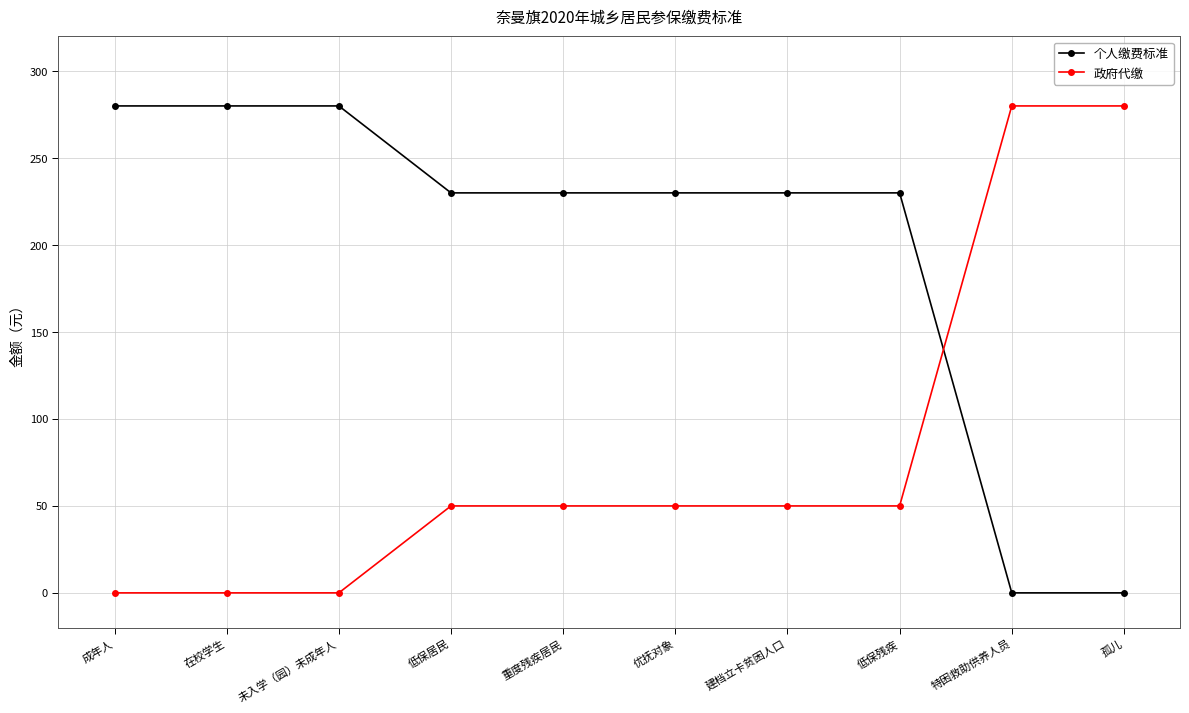

Rank the series by their average value, from highest to lowest.

个人缴费标准, 政府代缴